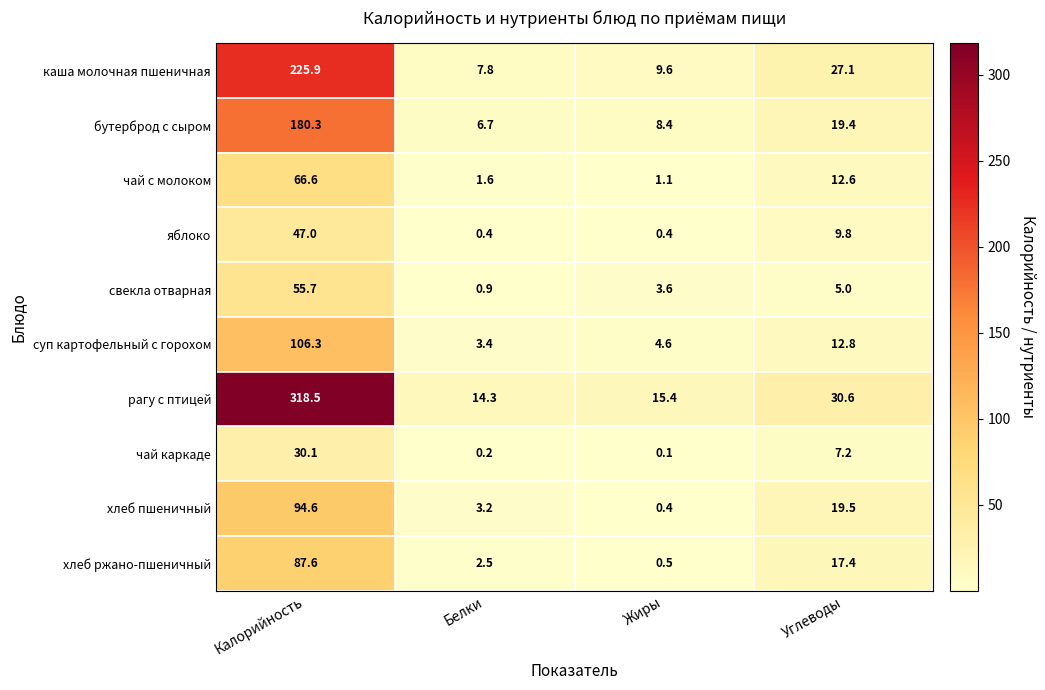

Where is каша молочная пшеничная nearest to the value 116?

Углеводы